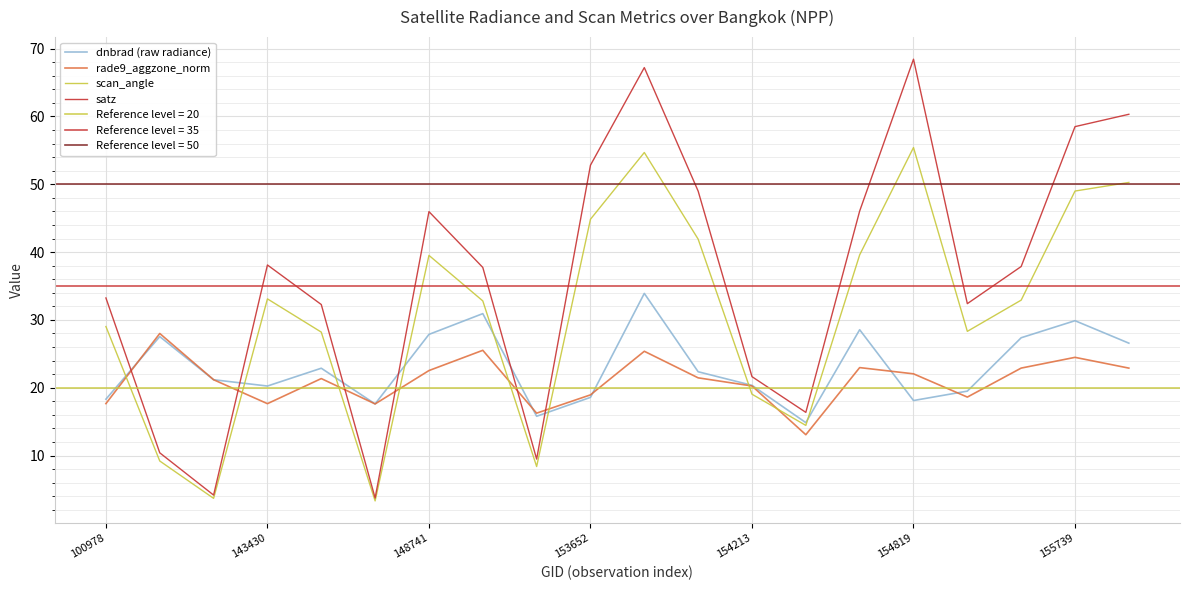

Which series has the largest total across all categories?

satz